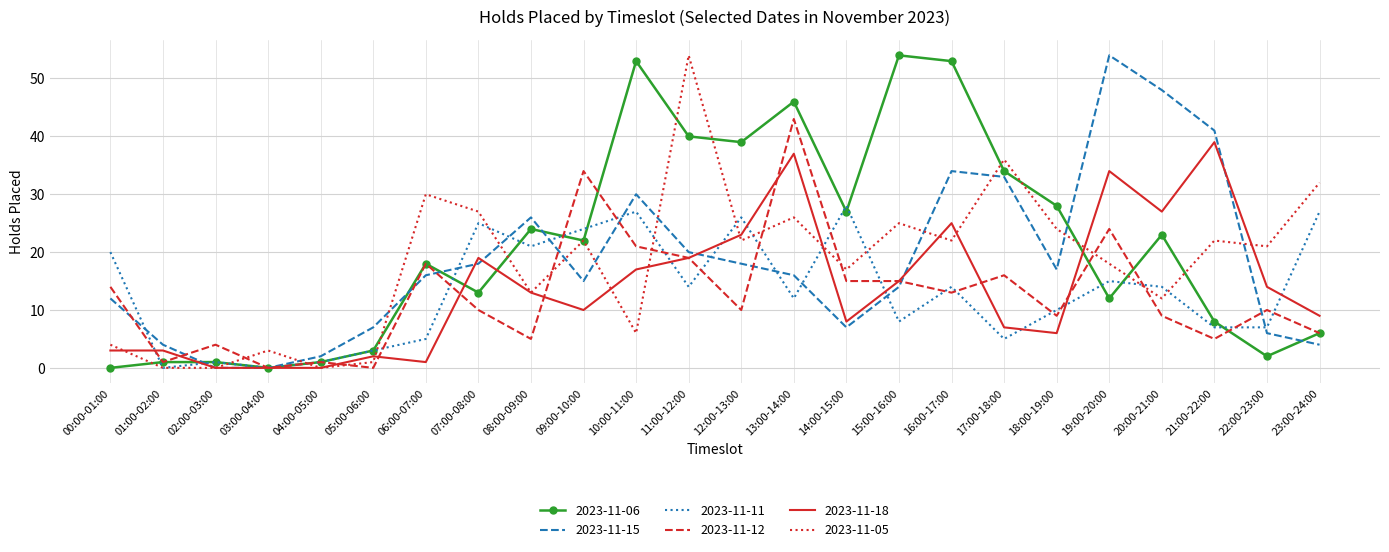

What is the sum of the 2023-11-05 values at 17:00-18:00 and 07:00-08:00?

63